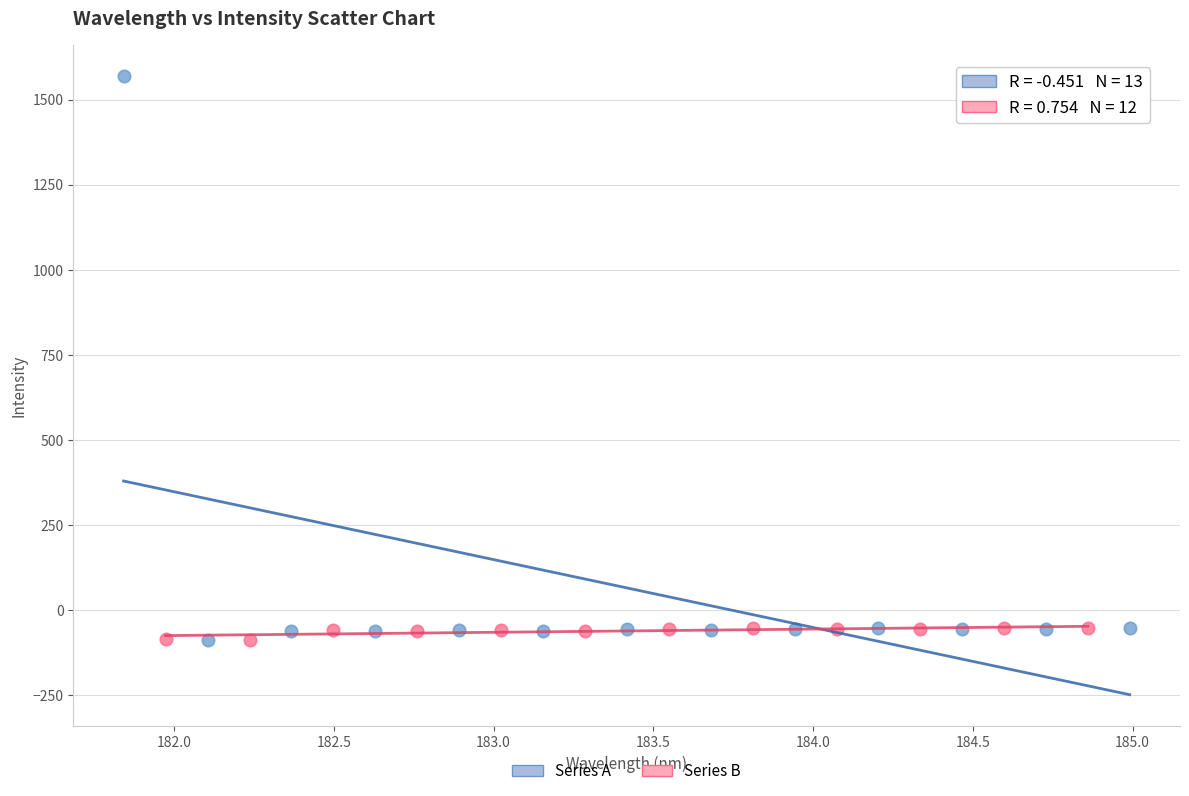

What are all the series names shown in the legend?

Series A, Series B